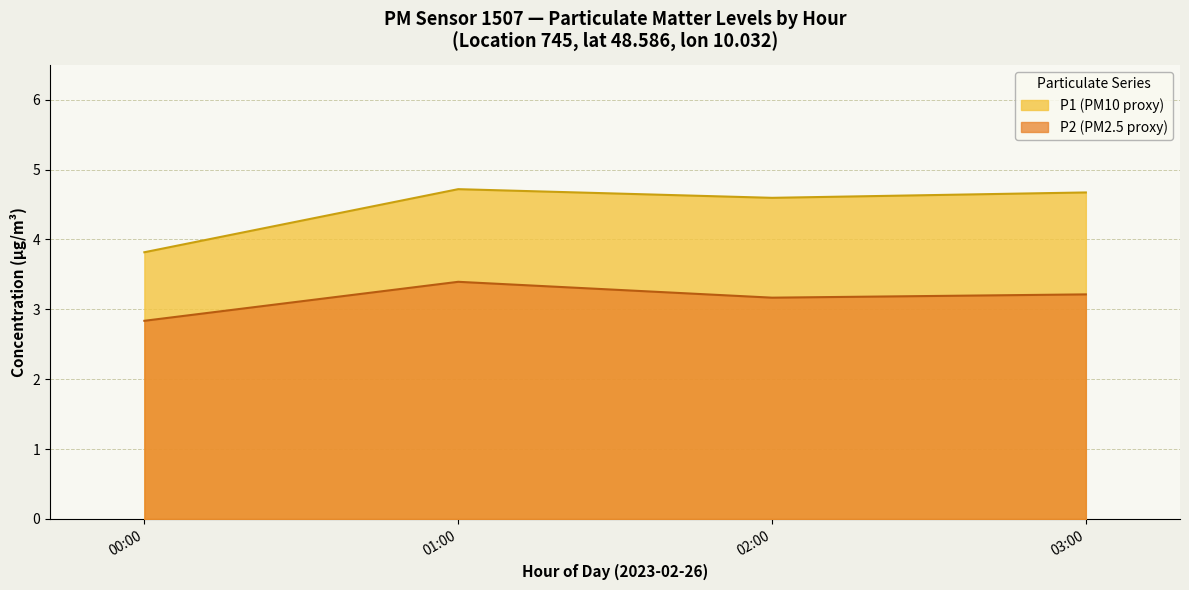

At which label does P2 (PM2.5 proxy) first exceed 3?

01:00